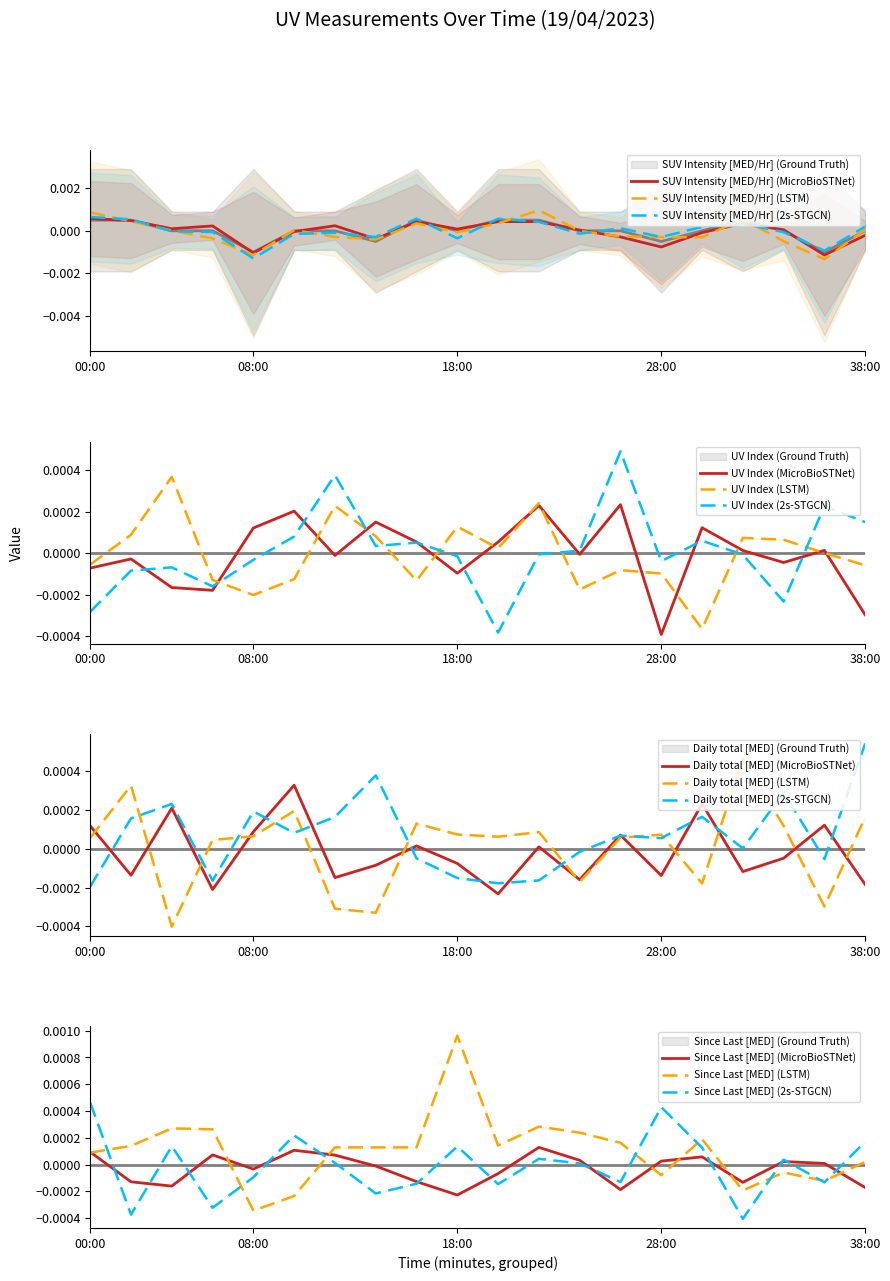

Is it true that UV Index equals 0.0 at 19:00?

True